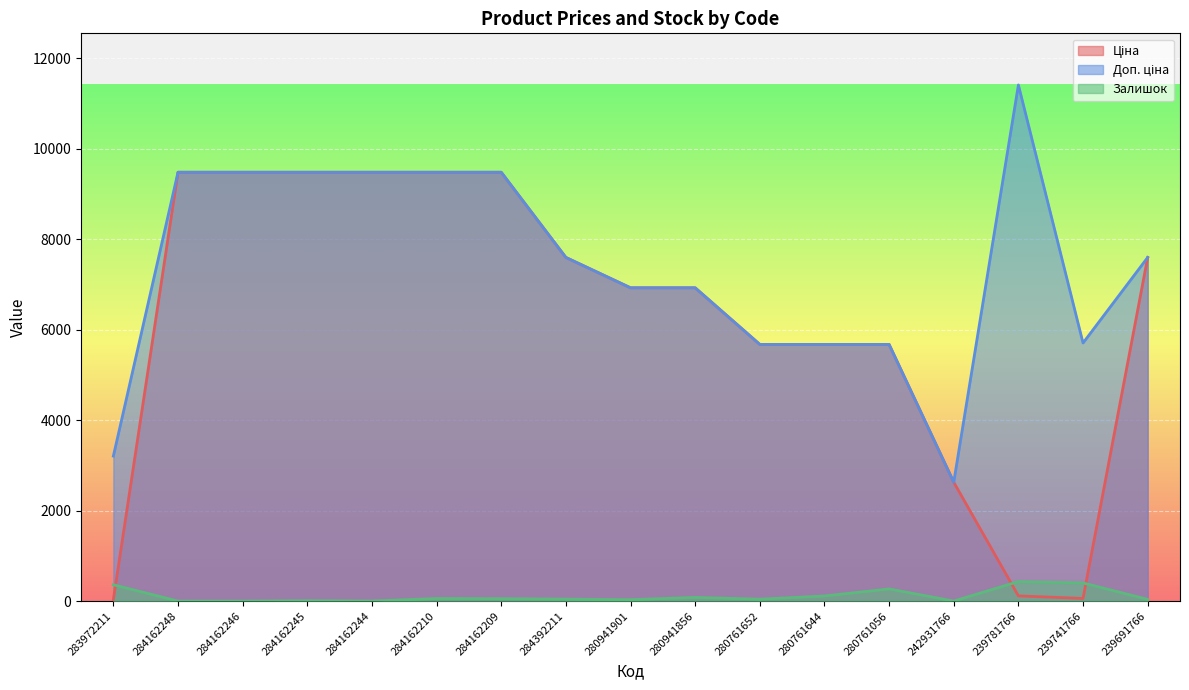

In Ціна, how many points are lower than both neighbors (excluding endpoints)?

1